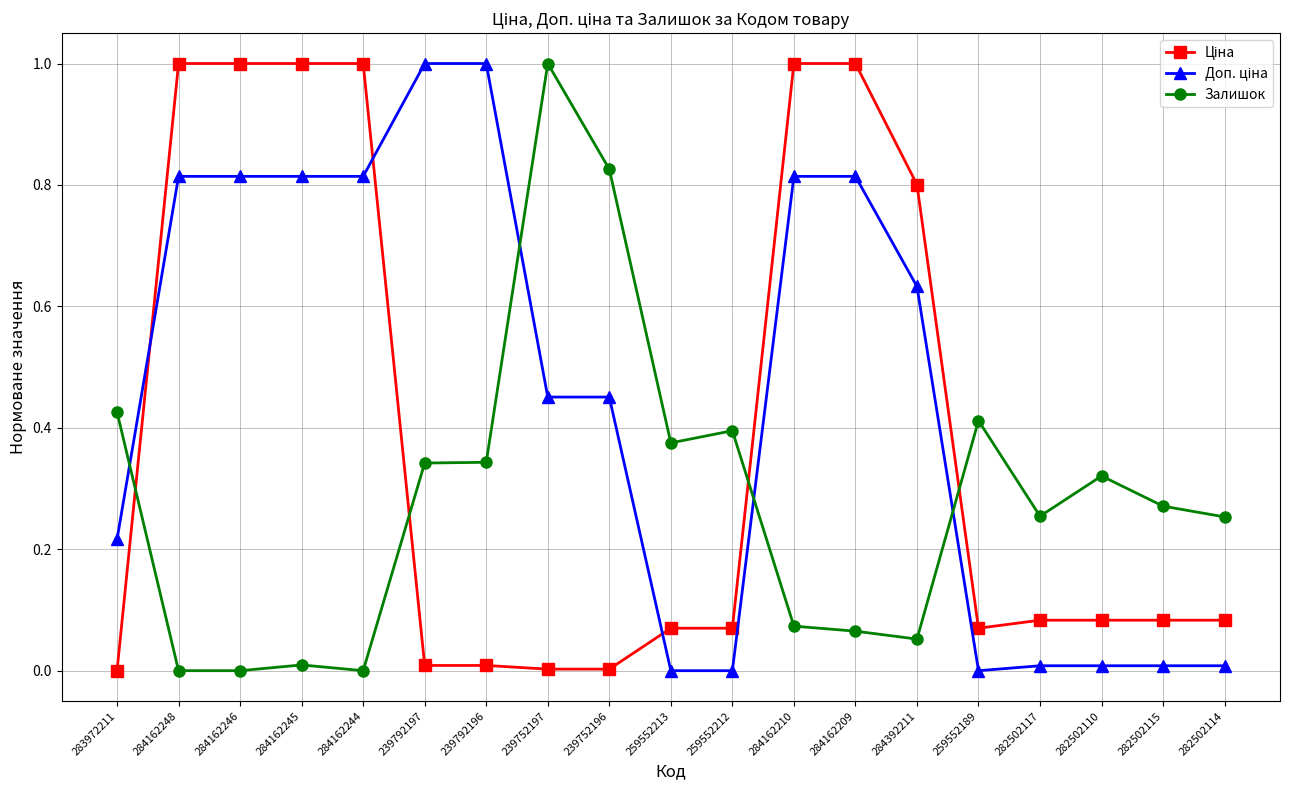

What is the sum of all Залишок values?

5.4